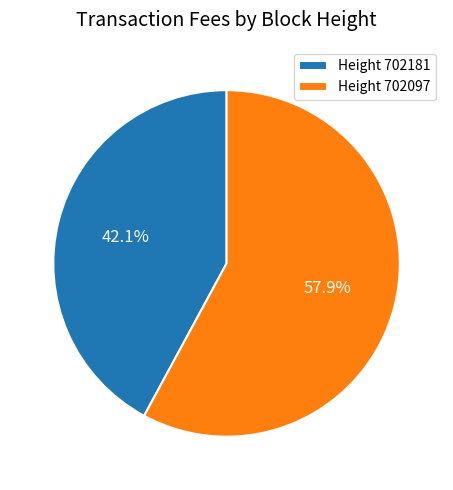

What is the total percentage of Height 702097 and Height 702181?

100.0%